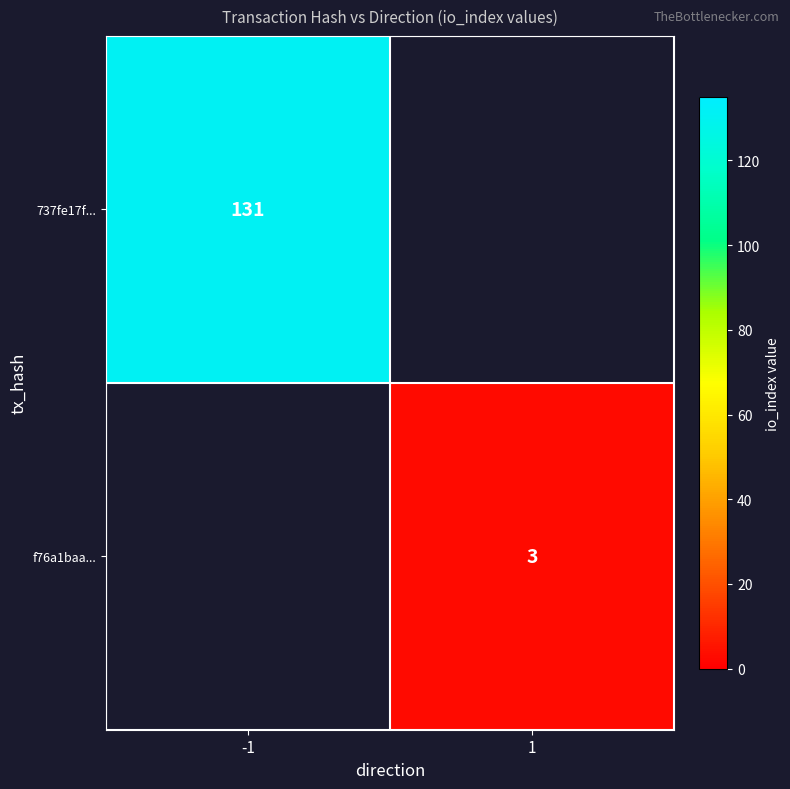

The value of f76a1baa... at 1 is 1. True or false?

False